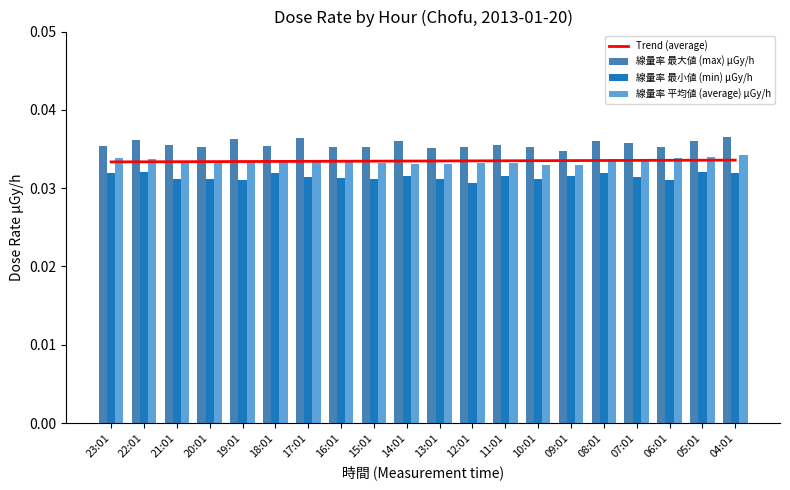

The 線量率 最小値 (min) μGy/h series shows 0.0 at 22:01. True or false?

True